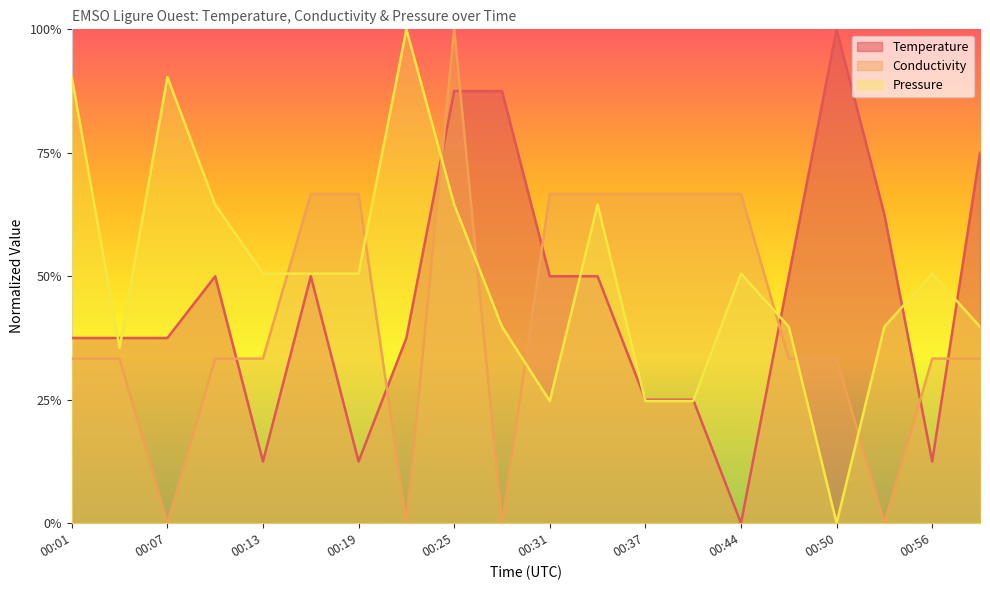

Between 00:53 and 00:59, which is larger?

00:59